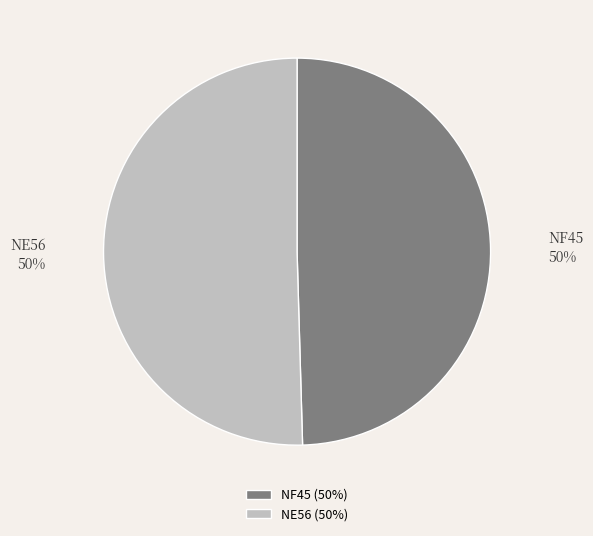

Count the number of slices in the pie.

2